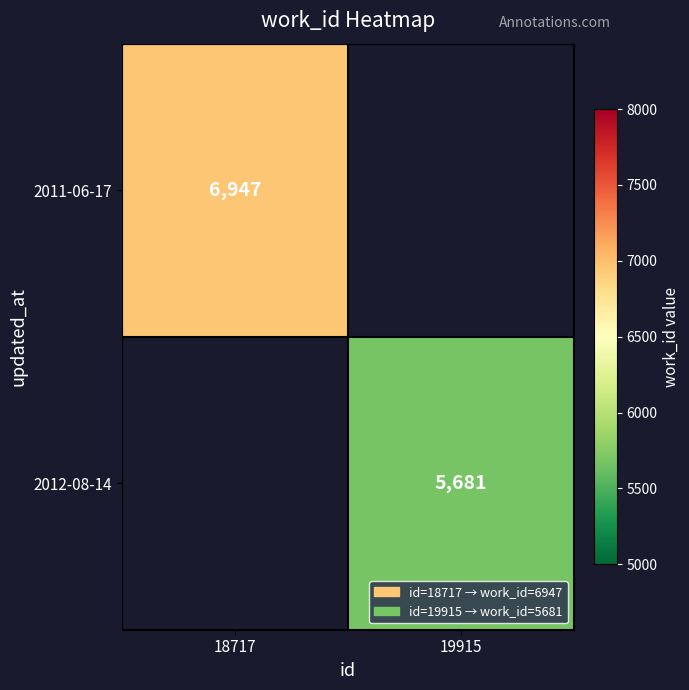

Is the value of 2011-06-17 at 18717 greater than the value of 2012-08-14 at 19915?

Yes